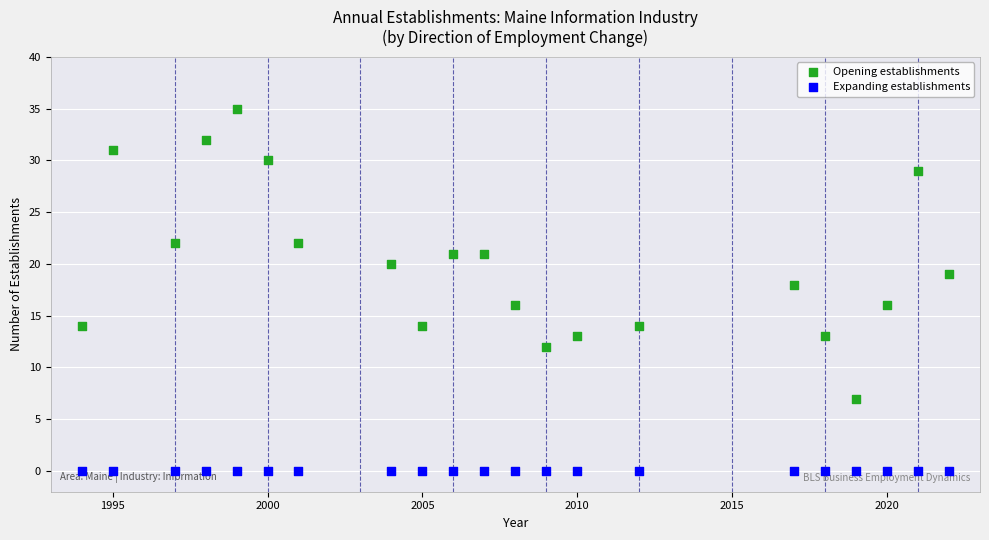

Which series contains the highest Y value?

Opening establishments